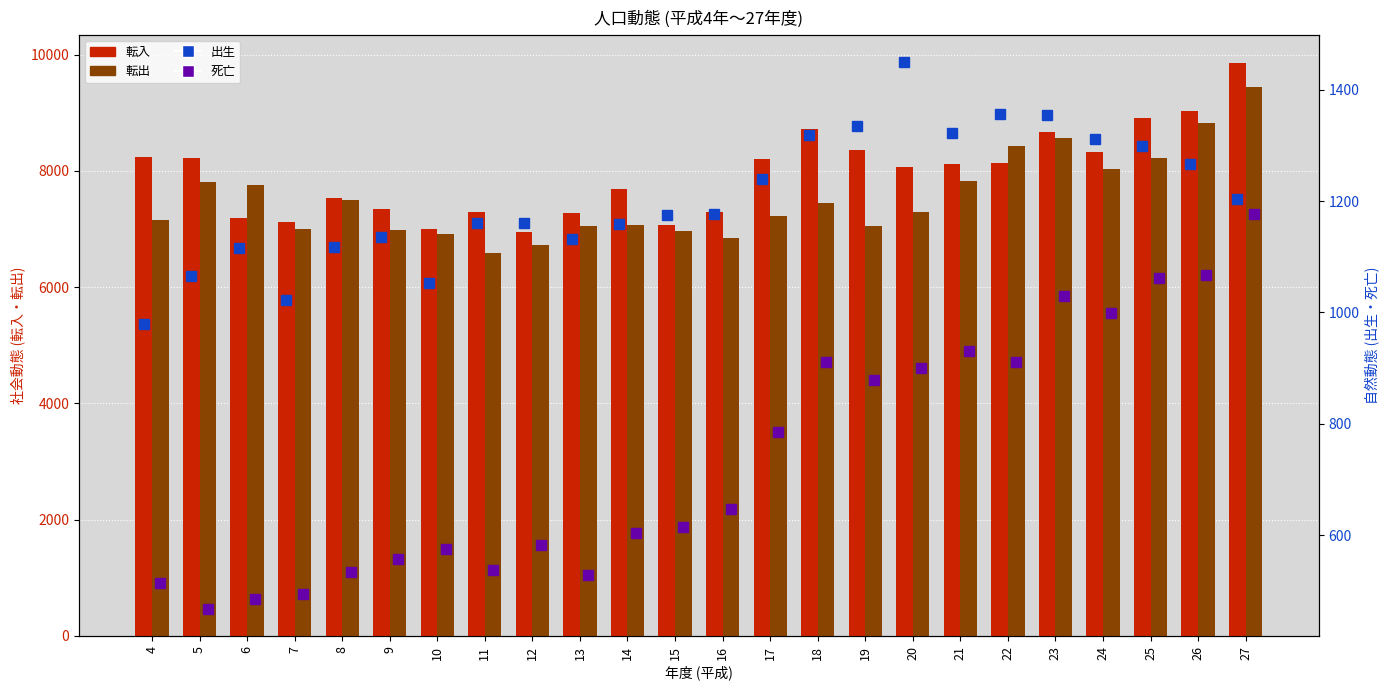

True or false: 転入 has a value of 8913 at 25.

True